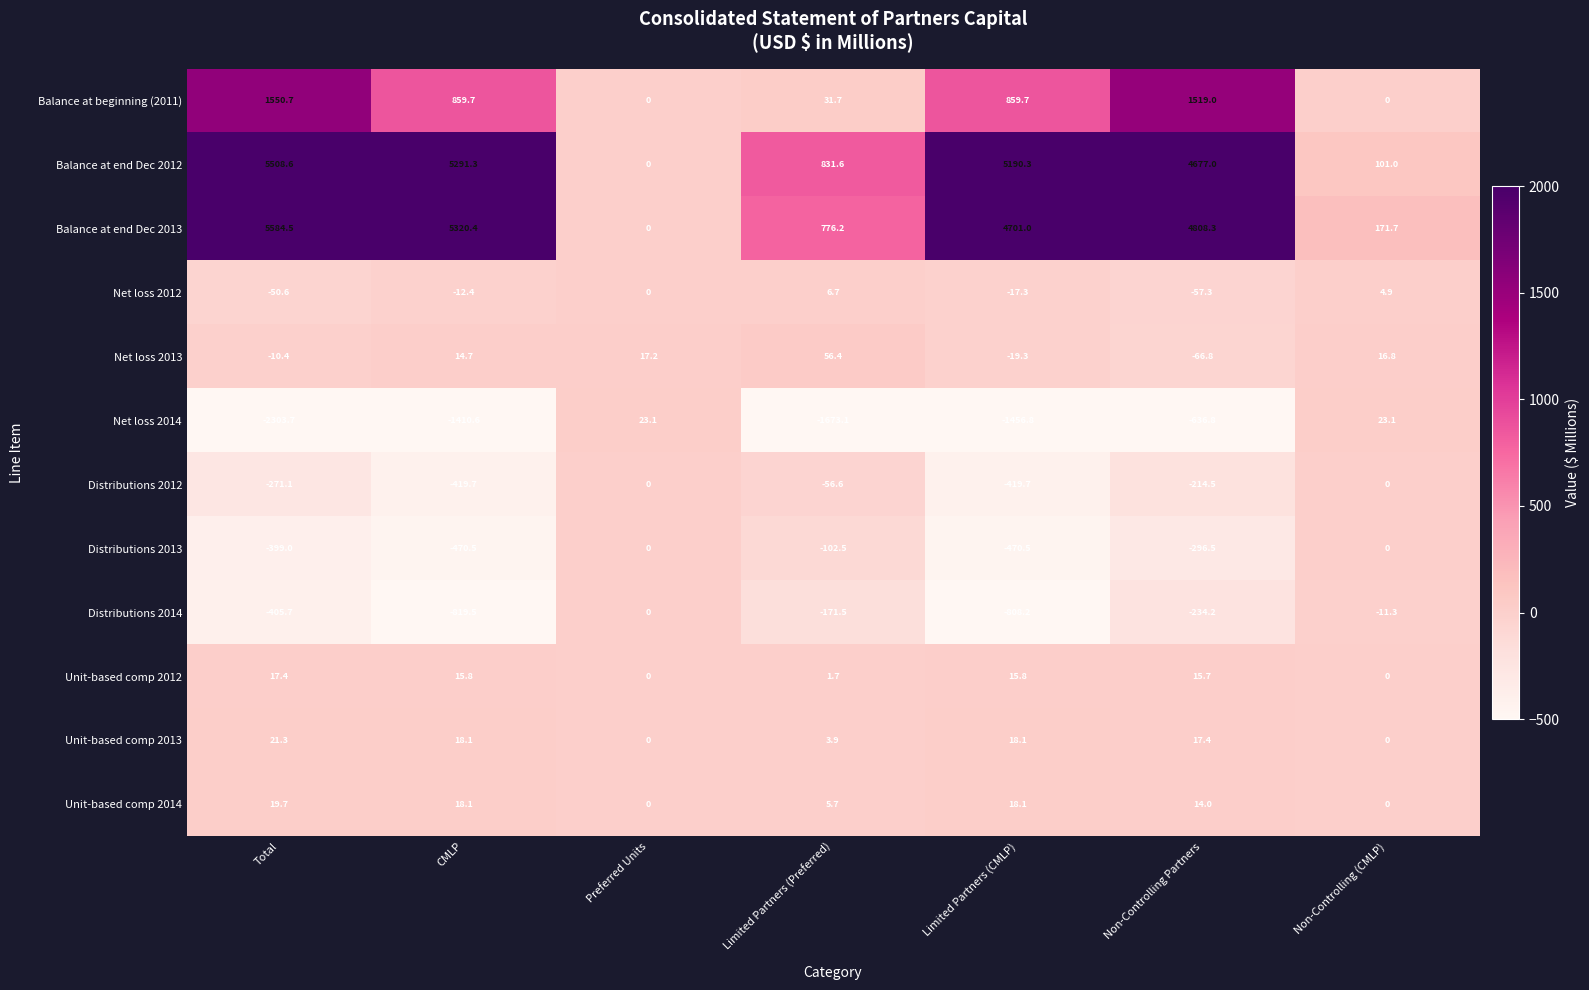

What is the total value across all series at Non-Controlling (CMLP)?

306.2